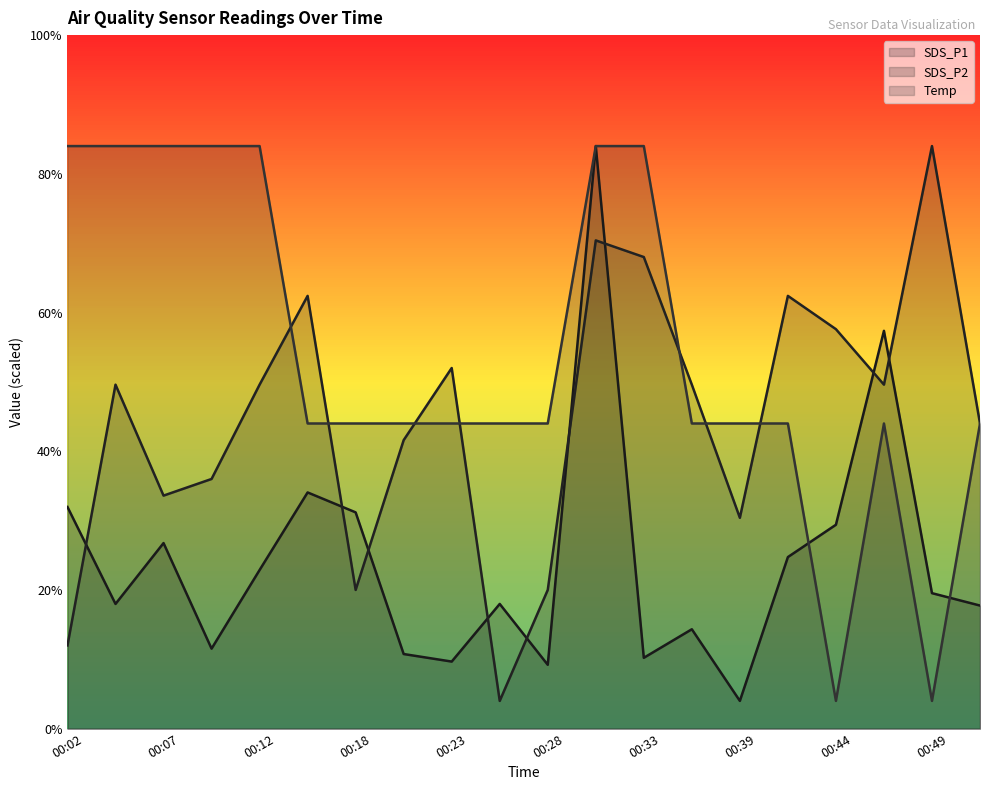

Where is SDS_P2 nearest to the value 22?

00:51